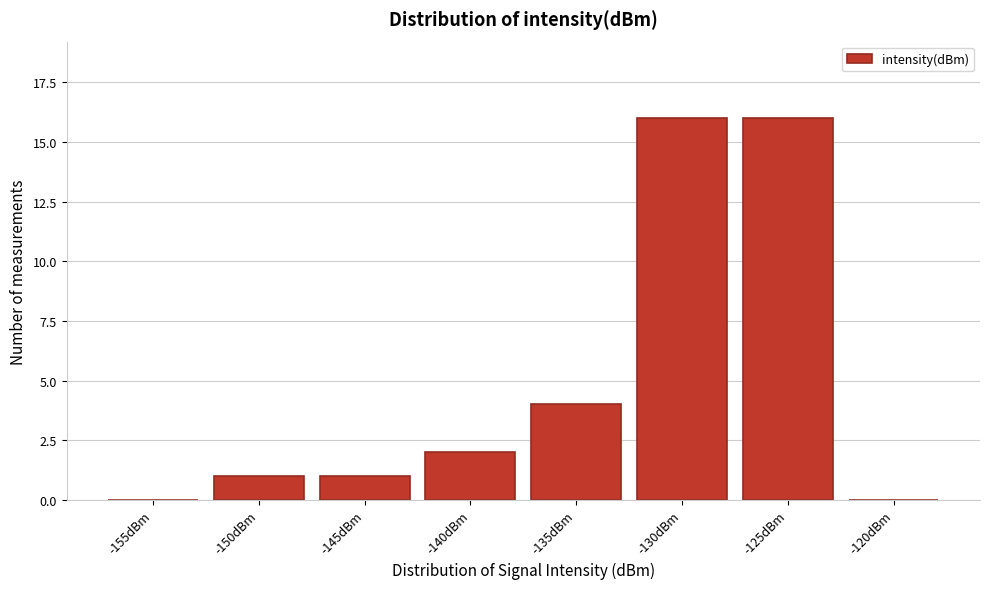

Reading right to left, list all the values displayed in this chart.

-120dBm=0	-125dBm=16	-130dBm=16	-135dBm=4	-140dBm=2	-145dBm=1	-150dBm=1	-155dBm=0